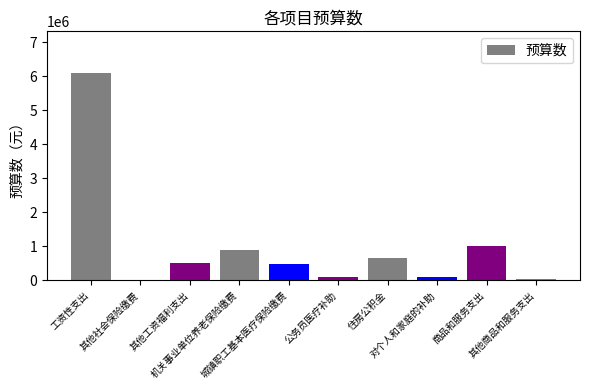

Approximately how many times larger is the value at 机关事业单位养老保险缴费 compared to 商品和服务支出?

0.9